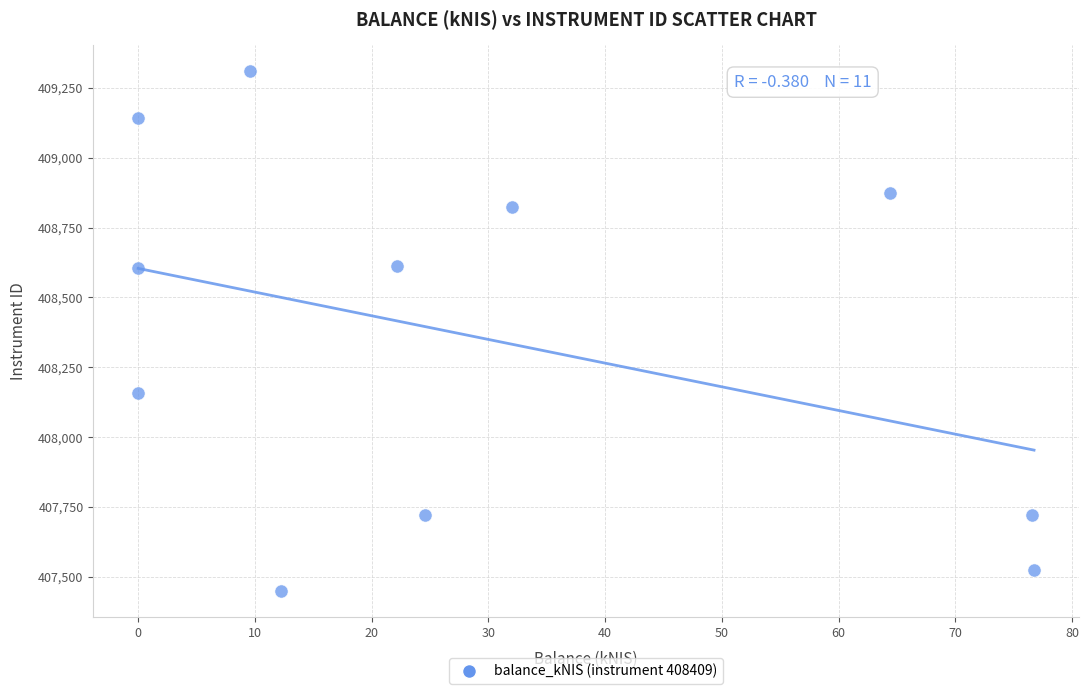

What is the range of X values (max minus min)?

76.7